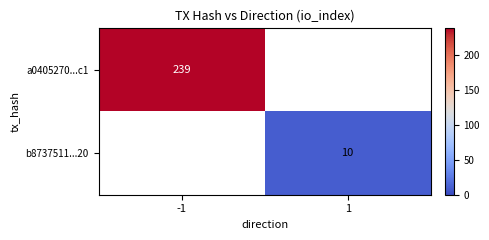

Is it true that a0405270...c1 equals 331 at -1?

False